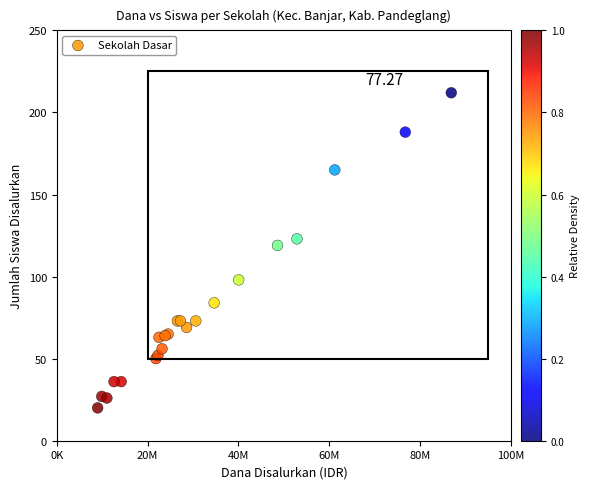

What Y value in the scatter plot is closest to 116?

119